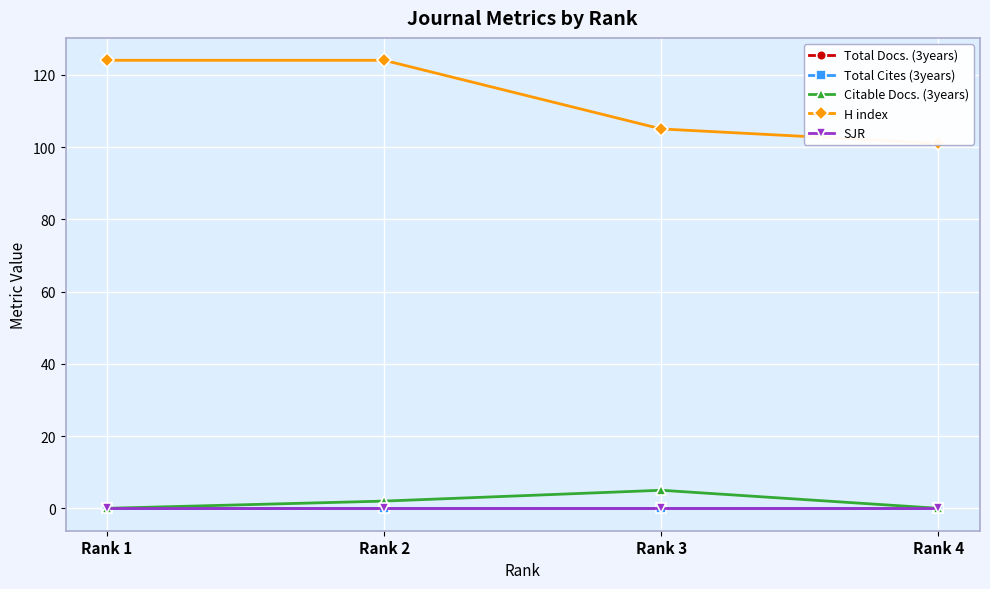

Reading left to right, what are all the values shown in this chart?

Total Docs. (3years): Rank 1=0	Rank 2=0	Rank 3=0	Rank 4=0
Total Cites (3years): Rank 1=0	Rank 2=0	Rank 3=0	Rank 4=0
Citable Docs. (3years): Rank 1=0	Rank 2=2	Rank 3=5	Rank 4=0
H index: Rank 1=124	Rank 2=124	Rank 3=105	Rank 4=101
SJR: Rank 1=0	Rank 2=0	Rank 3=0	Rank 4=0